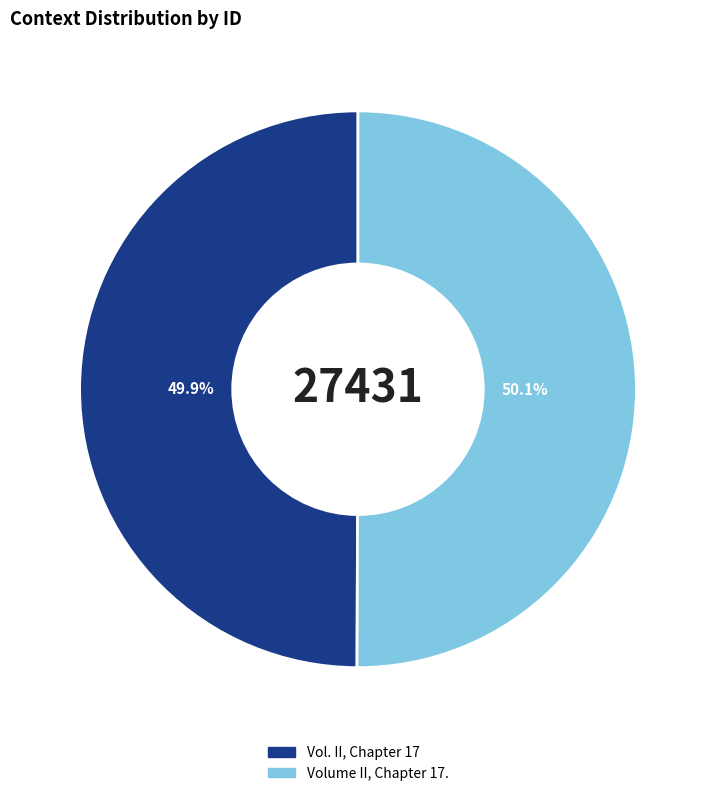

Is there any slice that represents more than half of the pie?

Yes